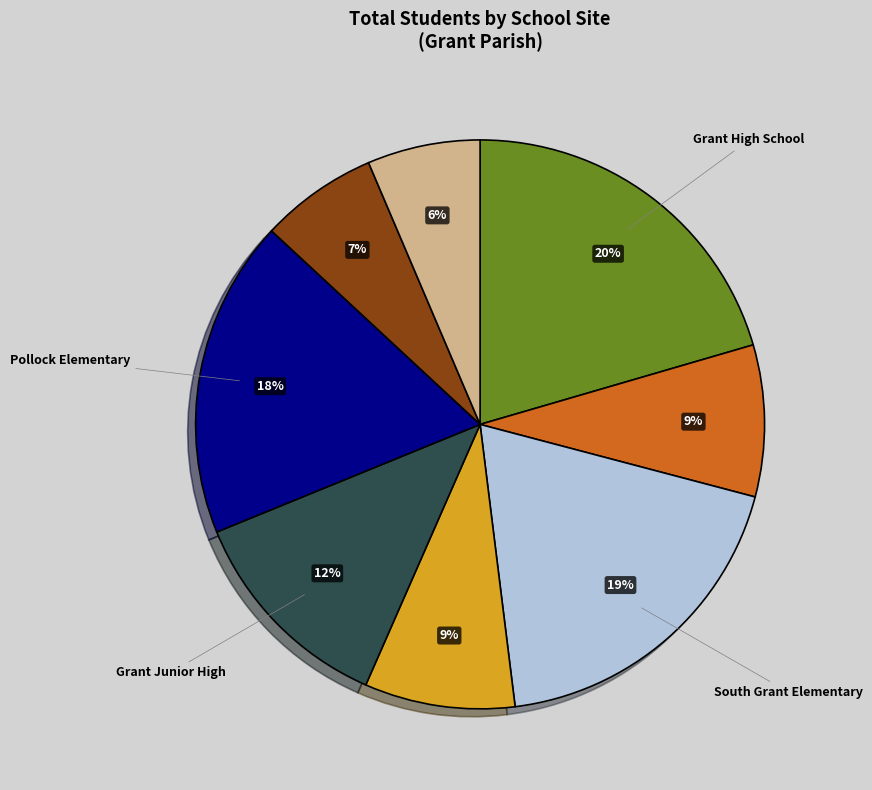

Does any single category account for the majority?

No